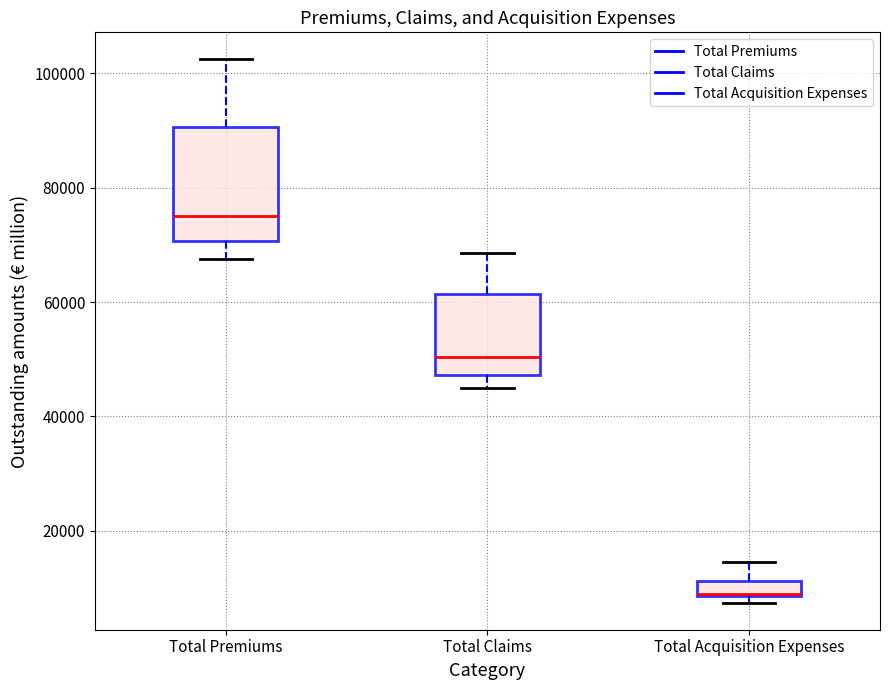

Which box is the tallest, from its lower edge to its upper edge?

Total Premiums